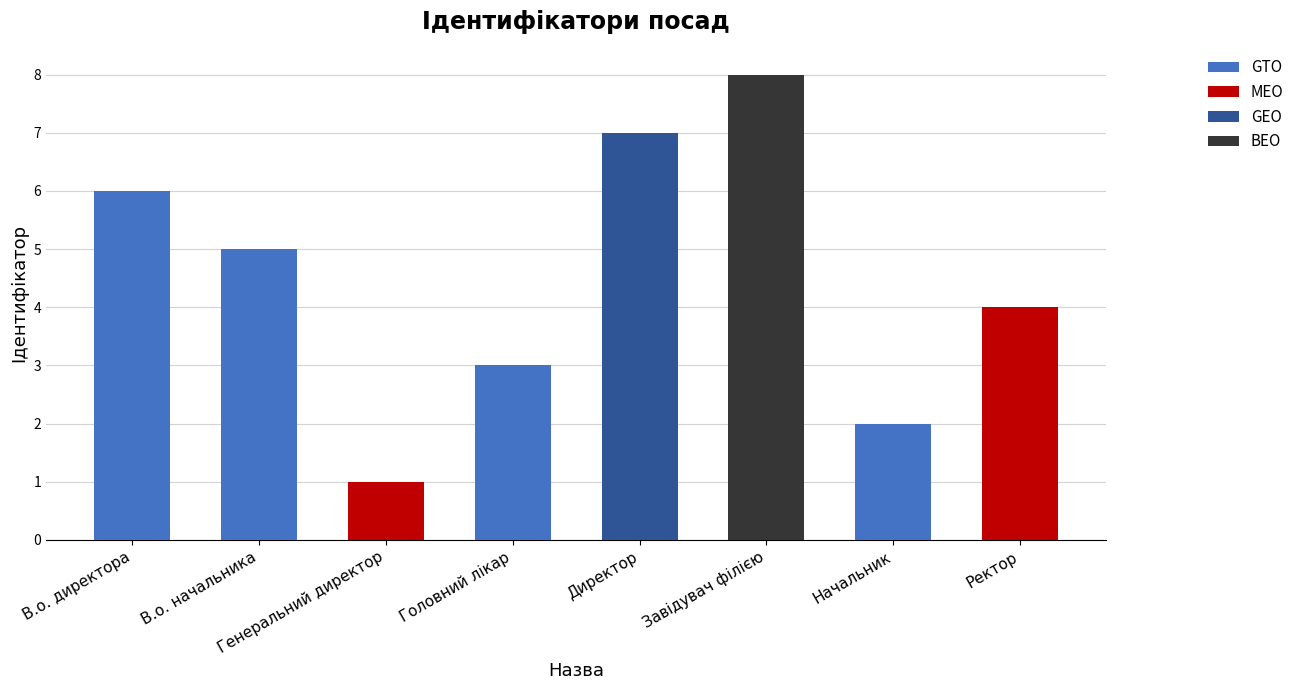

List the labels in order of value, largest first.

Завідувач філією, Директор, В.о. директора, В.о. начальника, Ректор, Головний лікар, Начальник, Генеральний директор